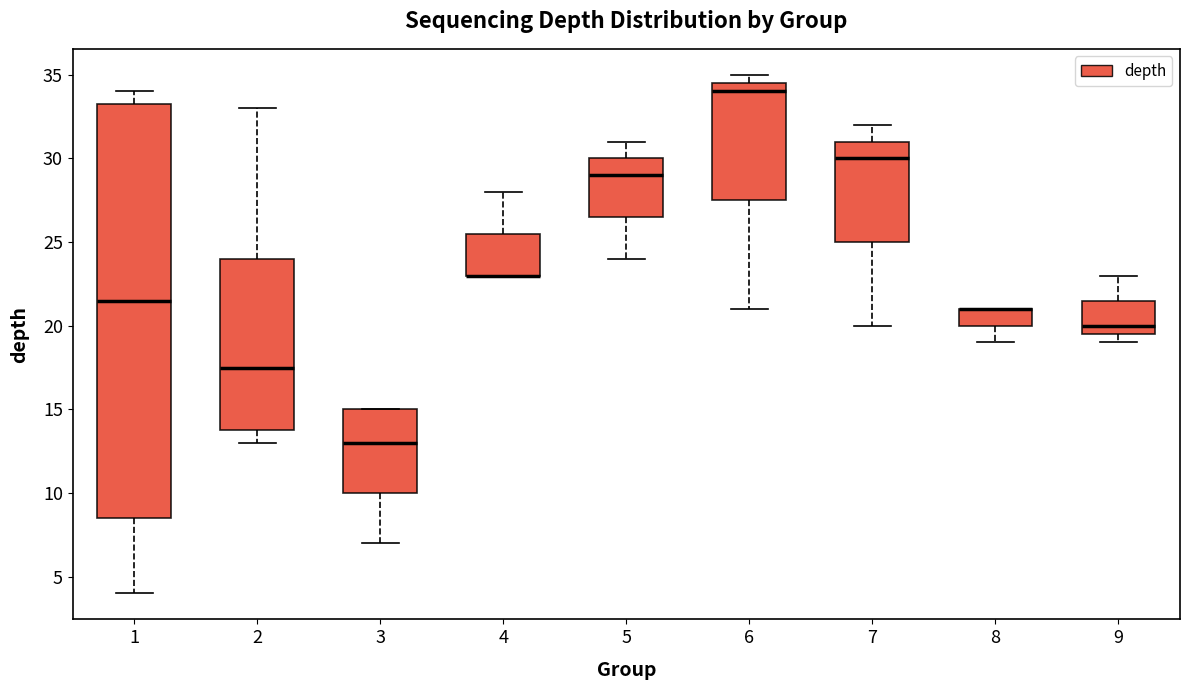

Where is the upper edge of the box at x = 9 on the y-axis? The values are not printed on the chart, so give them approximately, as read against the axis.

21.5